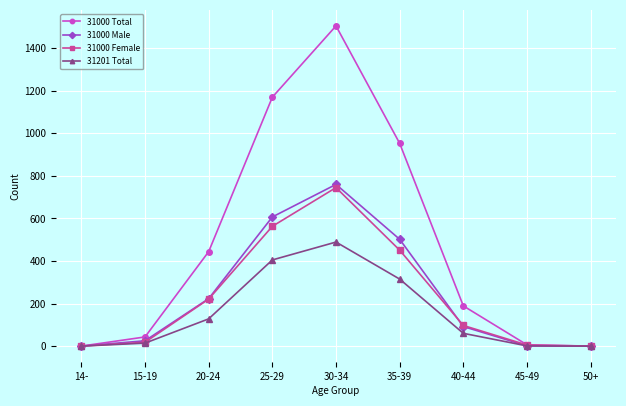

At how many categories does at least one series exceed 711?

3